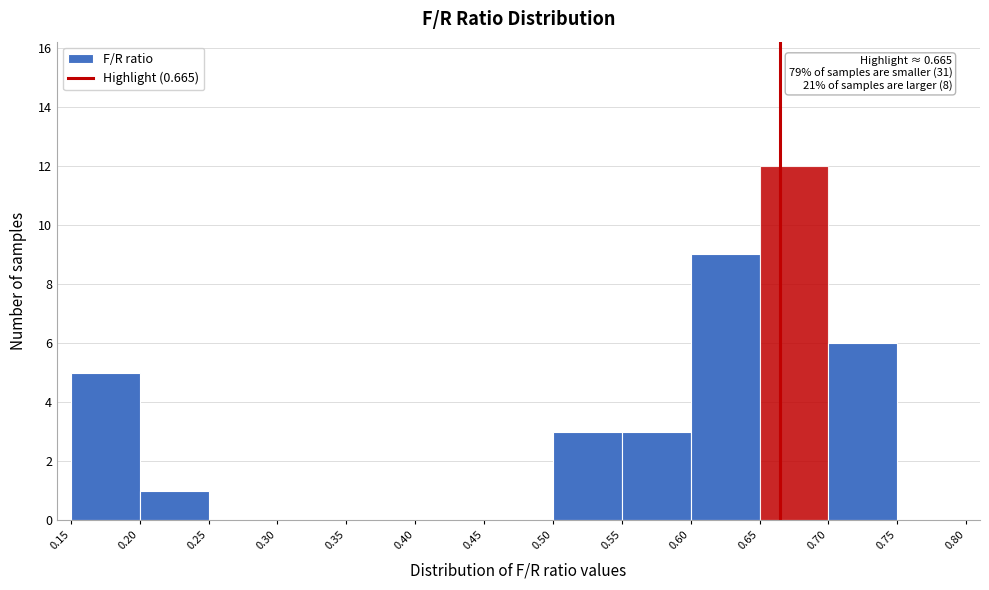

Over which range of the x-axis is the bar tallest?

0.65 to 0.70